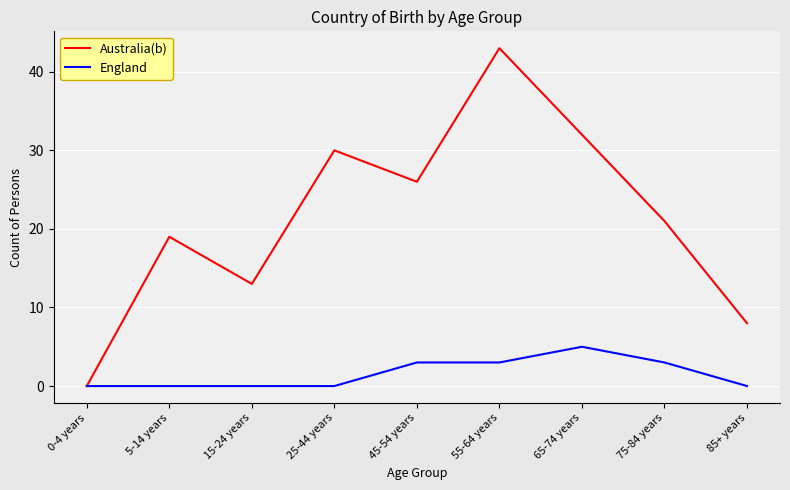

True or false: England has a value of 5 at 55-64 years.

False